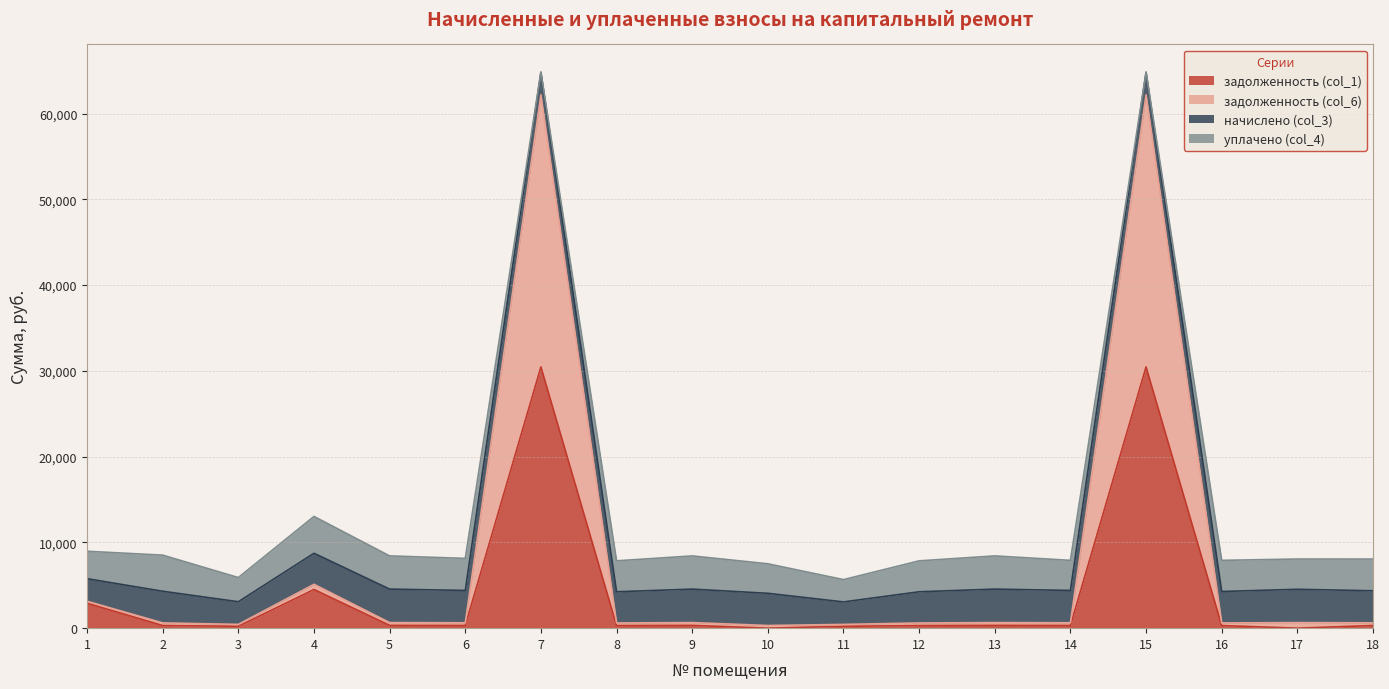

Which category has the highest value across all series?

7